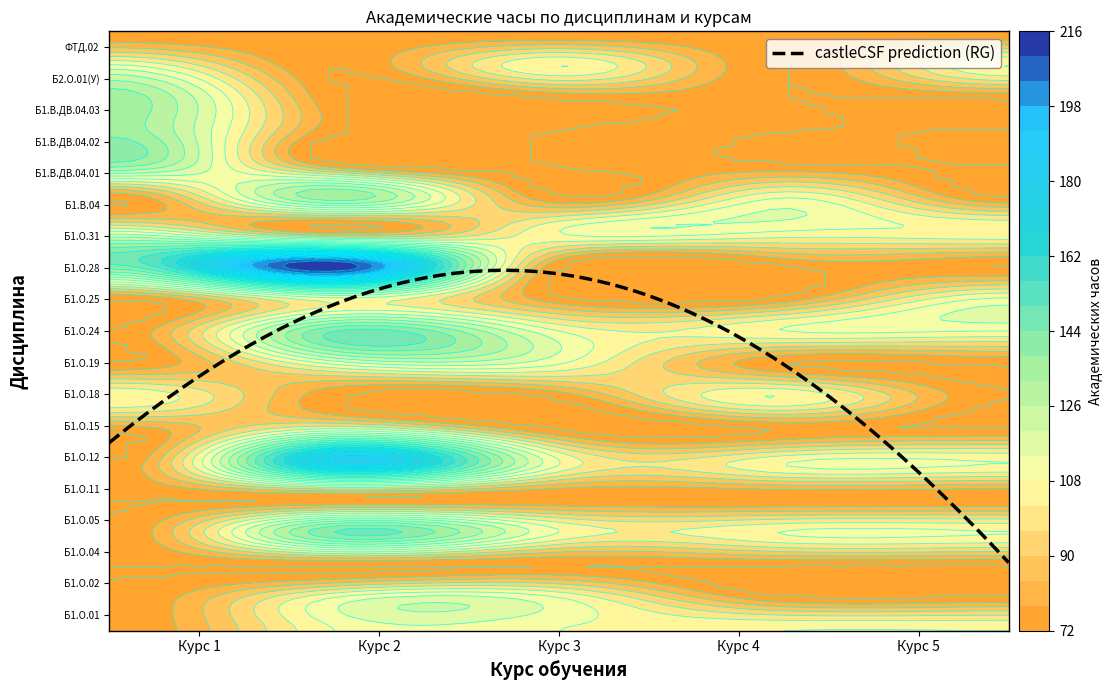

Reading right to left, transcribe all the data shown in this chart.

1: 72	108	136	136	136	72	108	144	72	72	72	108	72	72	72	72	72	72	72
2: 72	72	72	72	72	136	72	216	108	144	108	72	108	180	72	144	72	108	108
3: 72	108	72	72	72	72	108	72	72	108	108	72	72	108	72	108	72	108	108
4: 72	72	72	72	72	108	108	72	72	108	72	108	72	108	72	108	72	72	108
5: 72	108	72	72	72	72	108	72	108	108	72	72	72	108	72	108	72	72	108